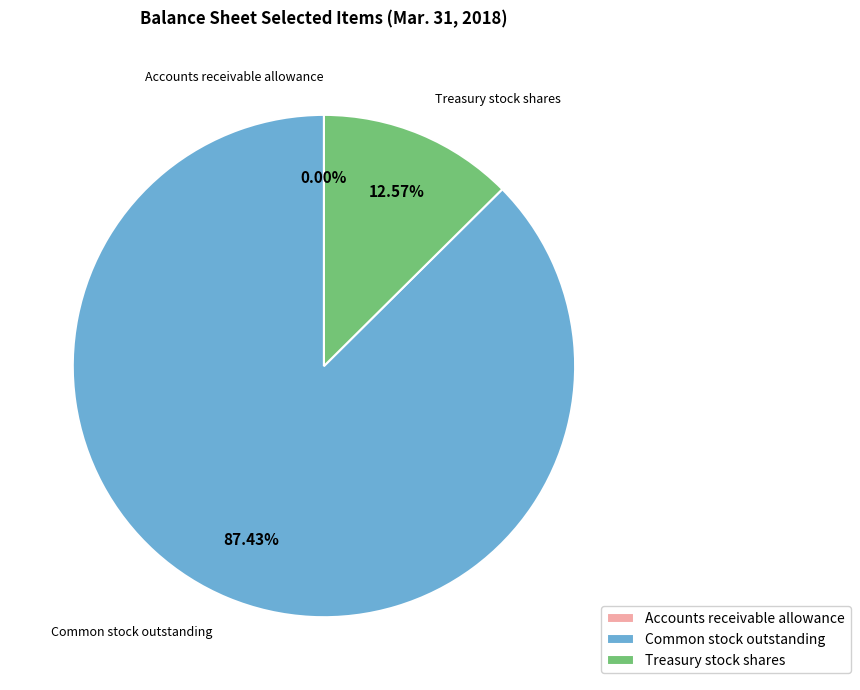

Which category has the biggest portion of the pie?

Common stock outstanding